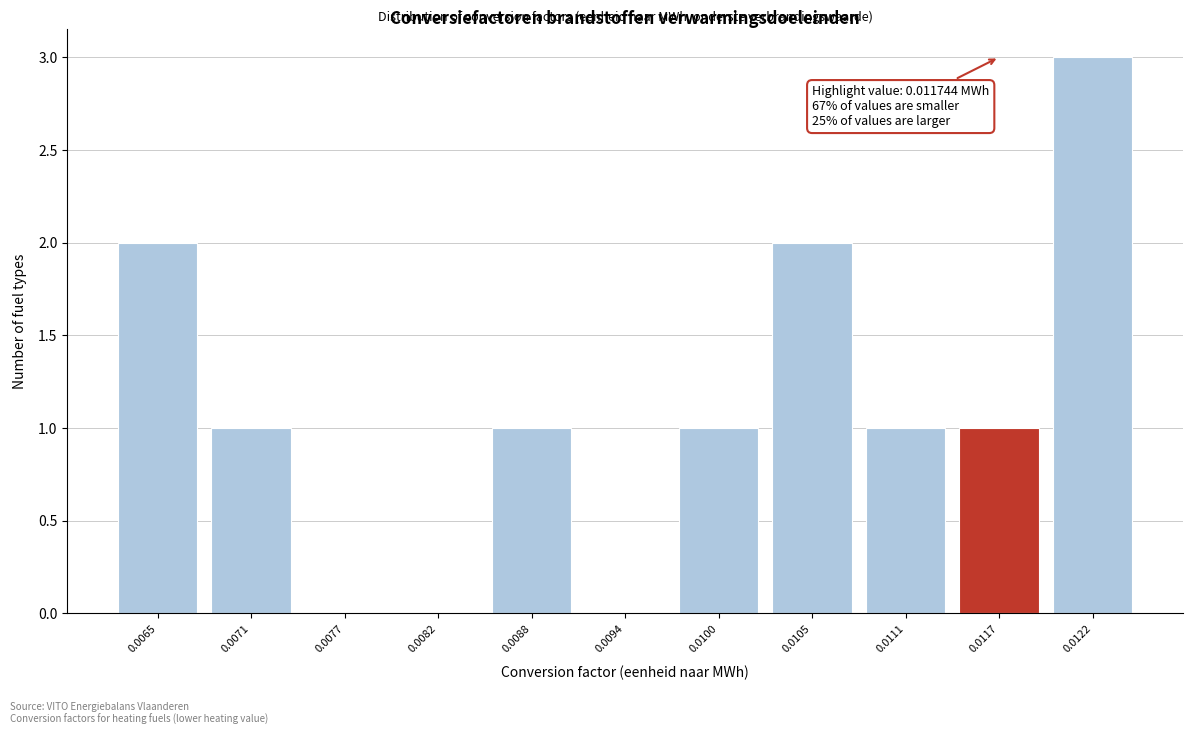

Reading right to left, extract all data points from this chart.

0.0122=3	0.0117=1	0.0111=1	0.0105=2	0.0100=1	0.0094=0	0.0088=1	0.0082=0	0.0077=0	0.0071=1	0.0065=2